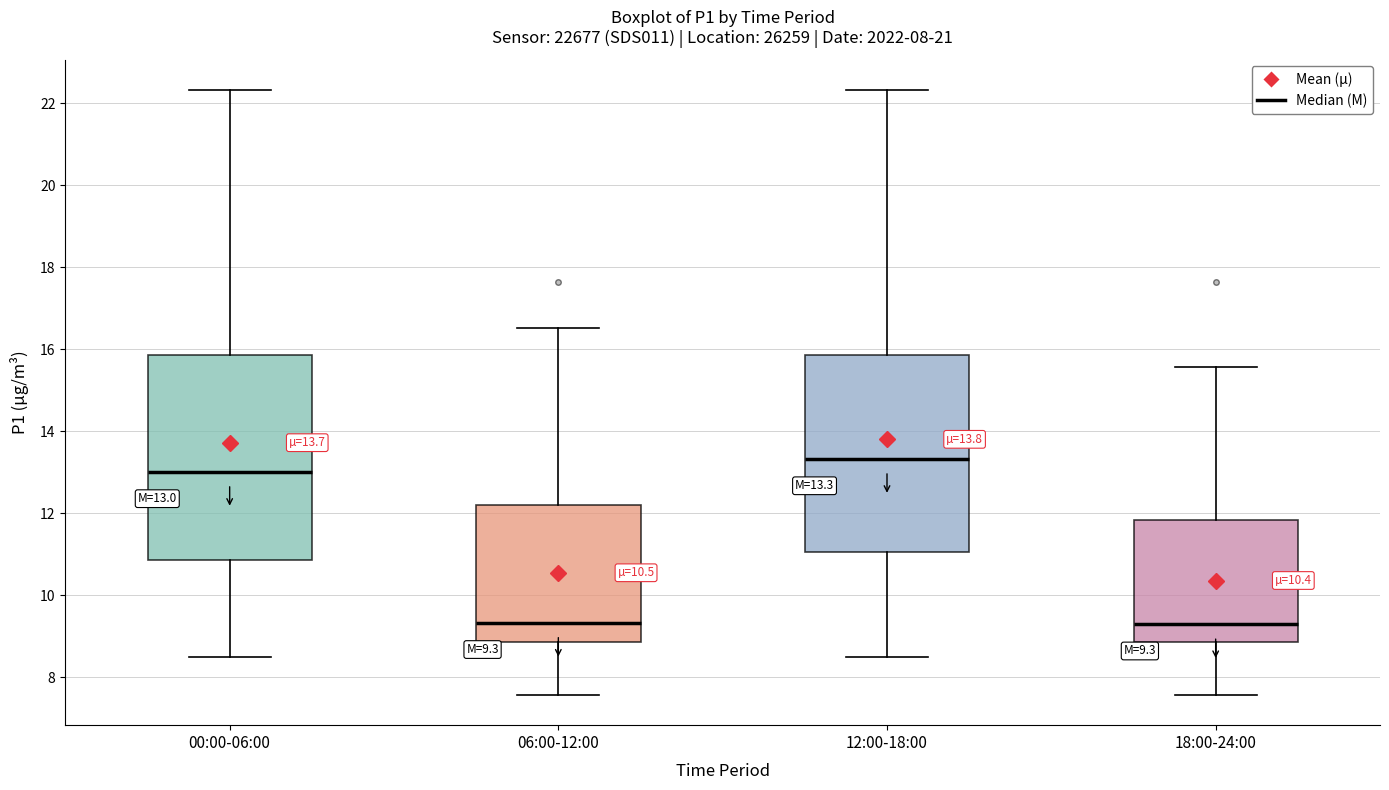

Comparing the boxes themselves (not the whiskers), which one is the tallest?

00:00-06:00